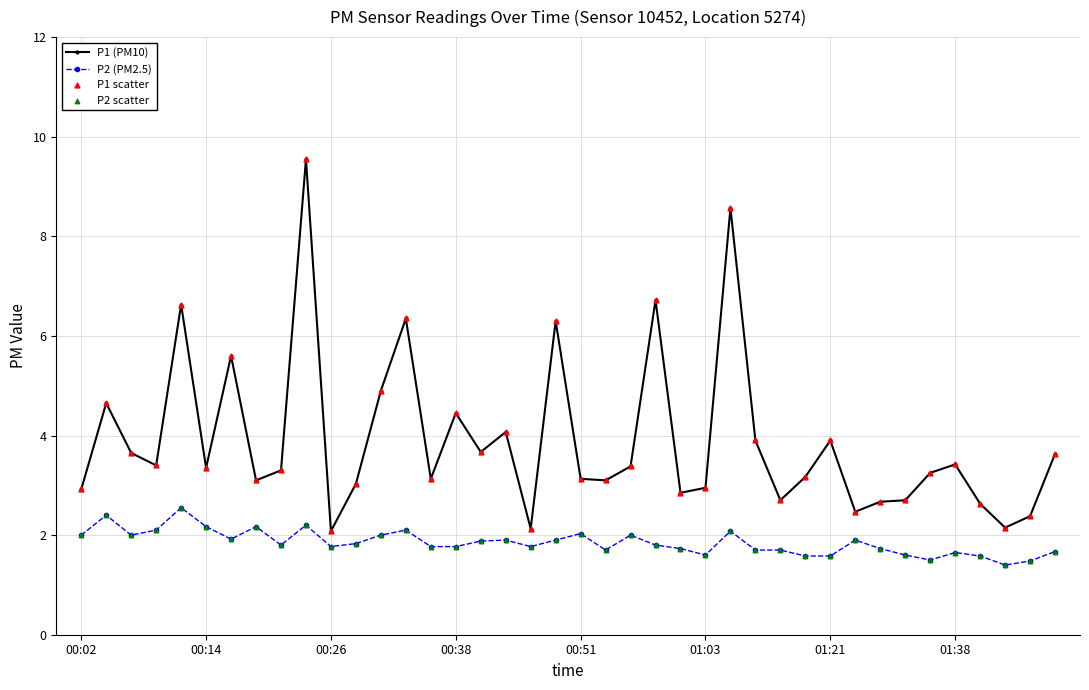

Which series has the largest total across all categories?

P1 (PM10)